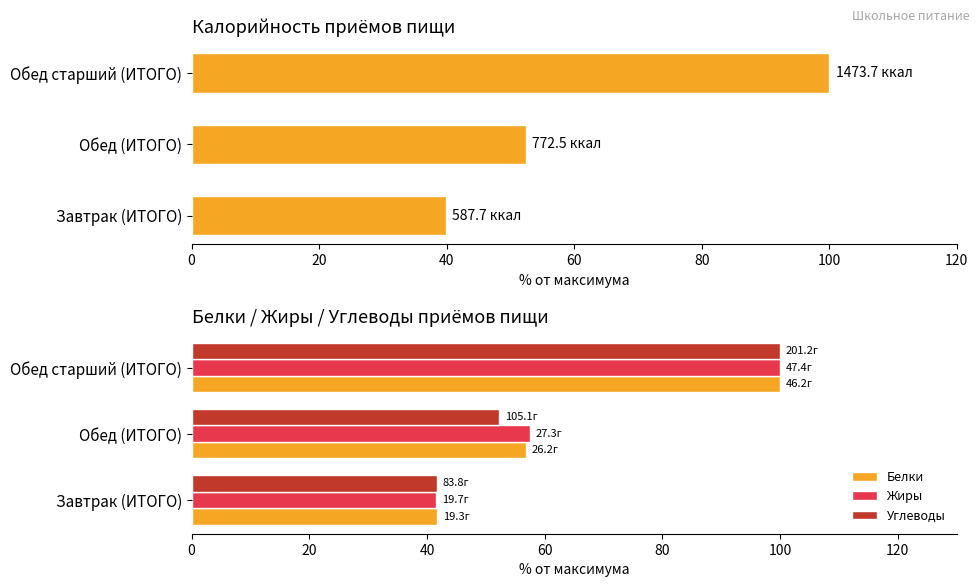

What value does the Углеводы series have at Обед (ИТОГО)?

52.2